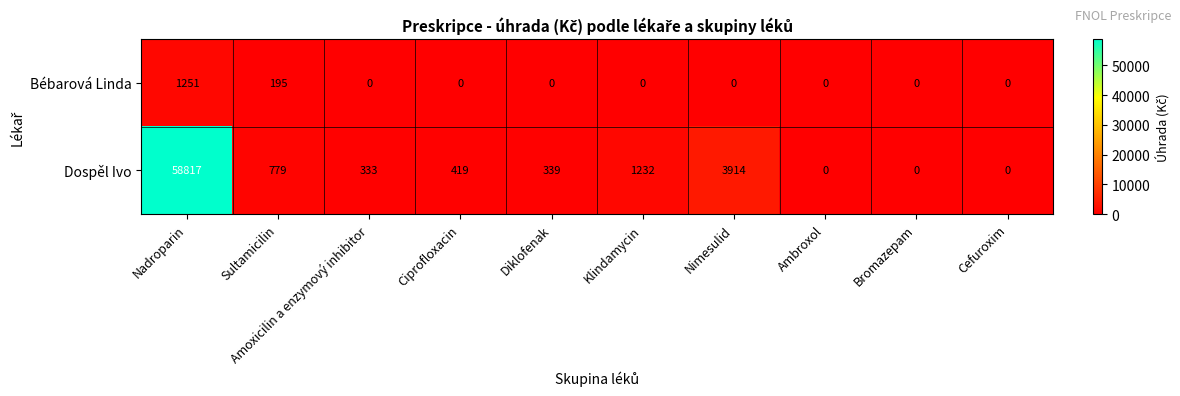

Which series changed the most between Ciprofloxacin and Nimesulid?

Dospěl Ivo